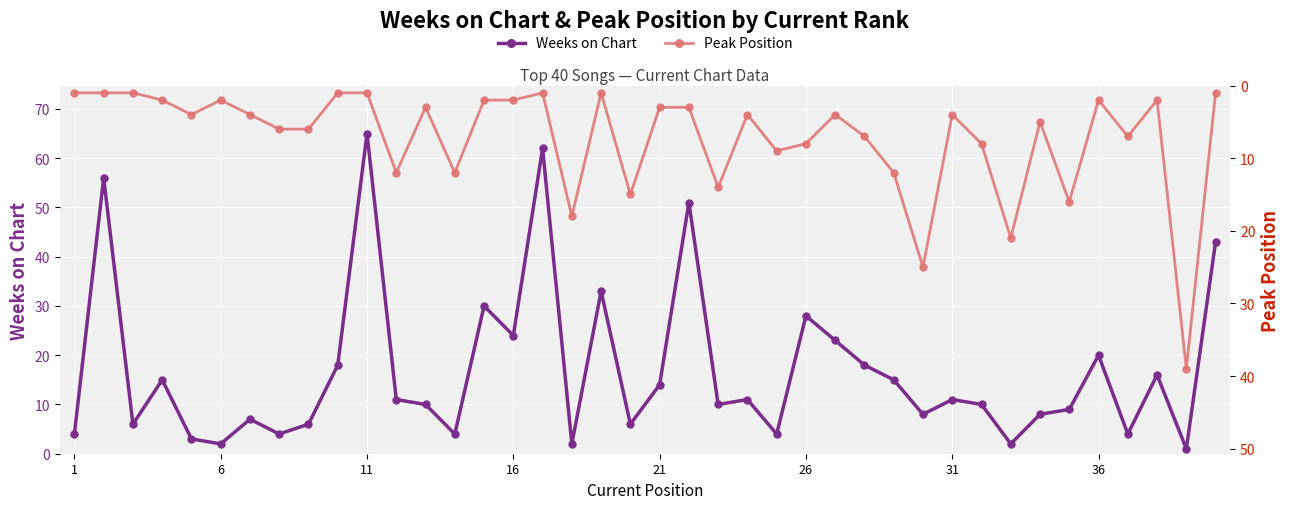

What are all the series names shown in the legend?

Weeks on Chart, Peak Position